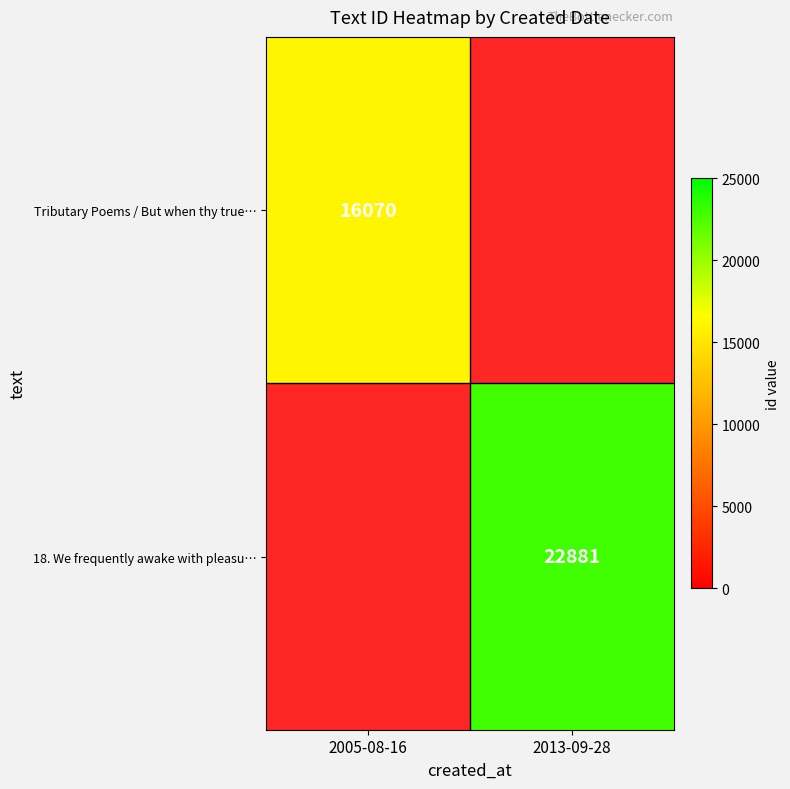

Is it true that Tributary Poems / But when thy true… equals 6221 at 2005-08-16?

False